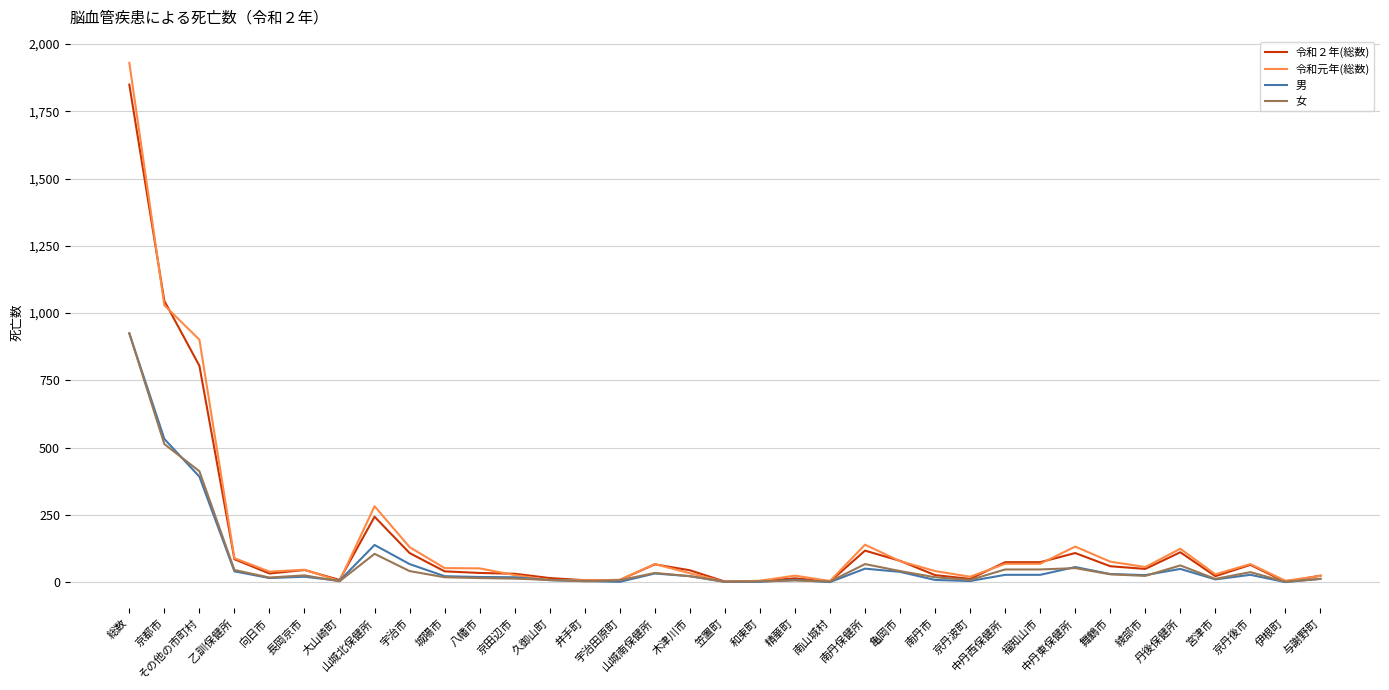

In 令和元年(総数), how many points are lower than both neighbors (excluding endpoints)?

9